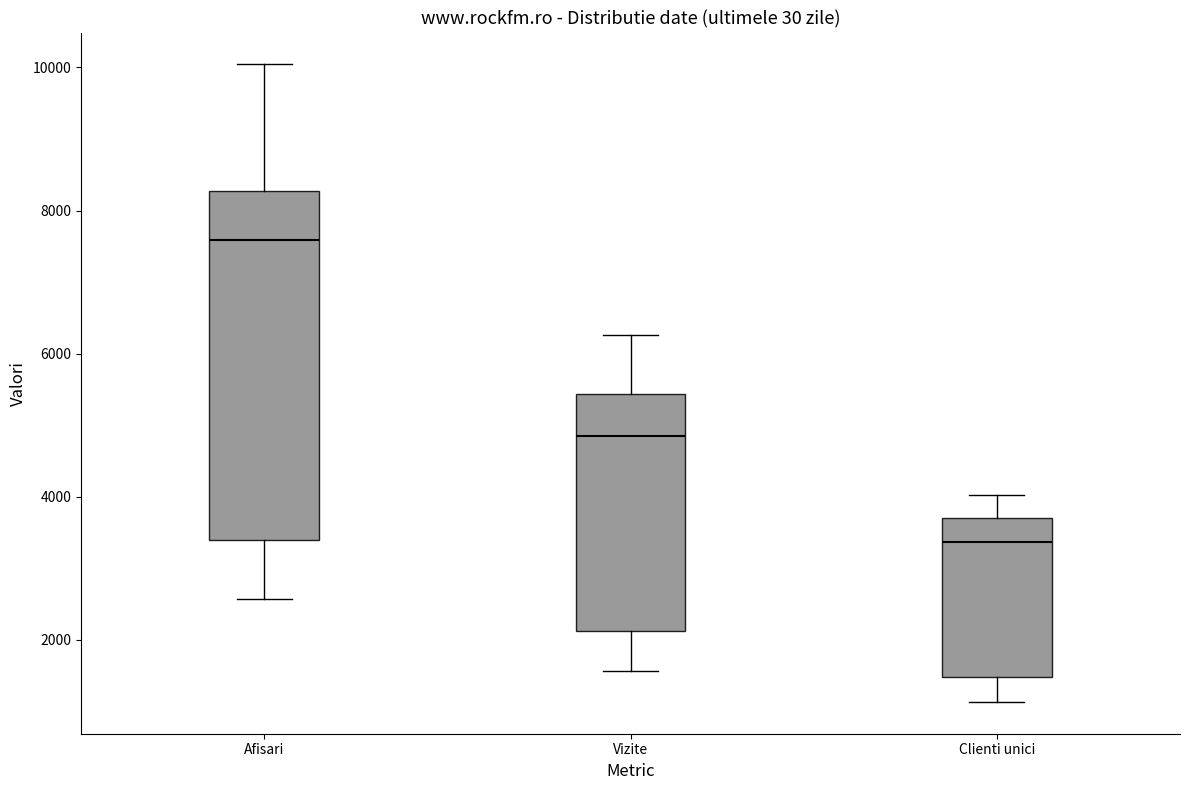

Reading left to right, read every box against the y-axis: the position of its median line, the range the box covers, and the ends of its whiskers. The values are not printed on the chart, so give them approximately, as read against the axis.

Afisari: median 7600, box 3400 to 8200, whiskers 2600 to 10000
Vizite: median 4800, box 2200 to 5400, whiskers 1600 to 6200
Clienti unici: median 3400, box 1400 to 3800, whiskers 1200 to 4000